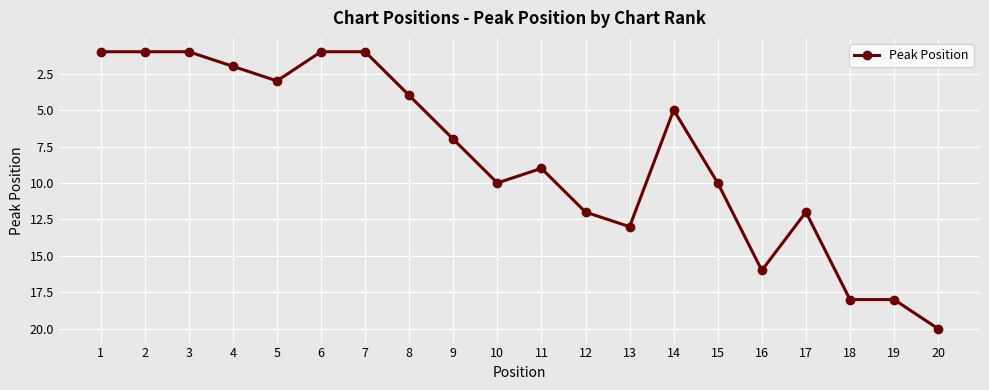

True or false: the data has more than 2 interior local peaks.

True